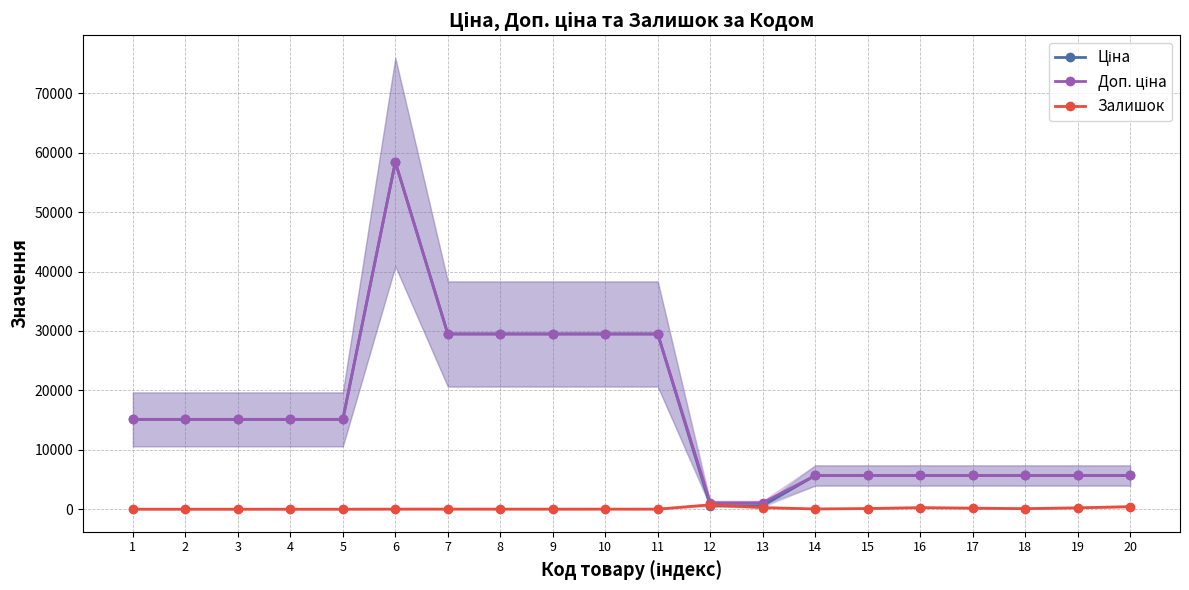

List the labels in order of Ціна value, largest first.

6, 7, 8, 9, 10, 11, 1, 2, 3, 4, 5, 14, 15, 16, 17, 18, 19, 20, 12, 13